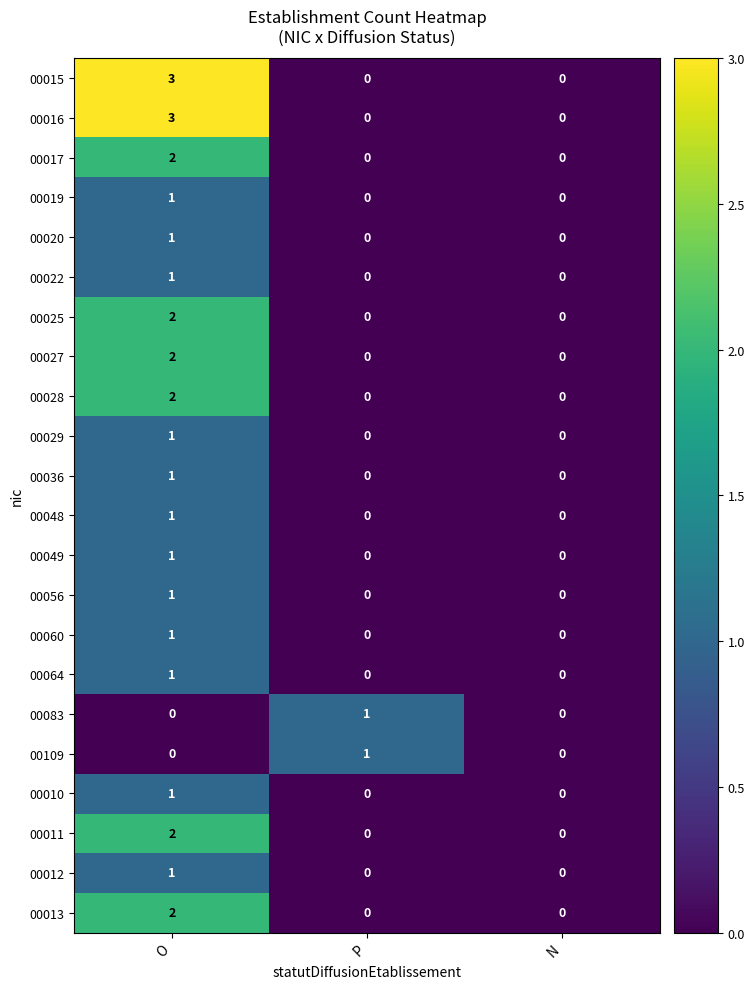

Count the 00010 values in the range 0 to 1.

3